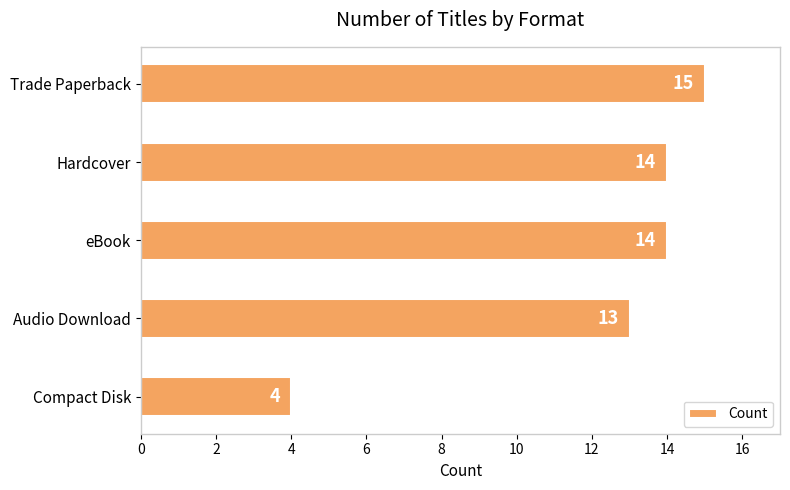

Which has a higher value, eBook or Compact Disk?

eBook